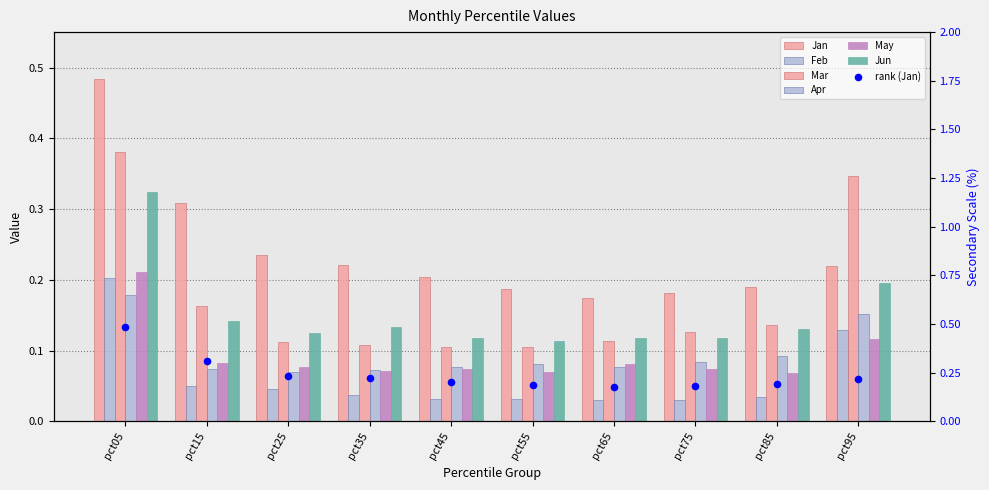

At which category is the sum across all series the highest?

pct05